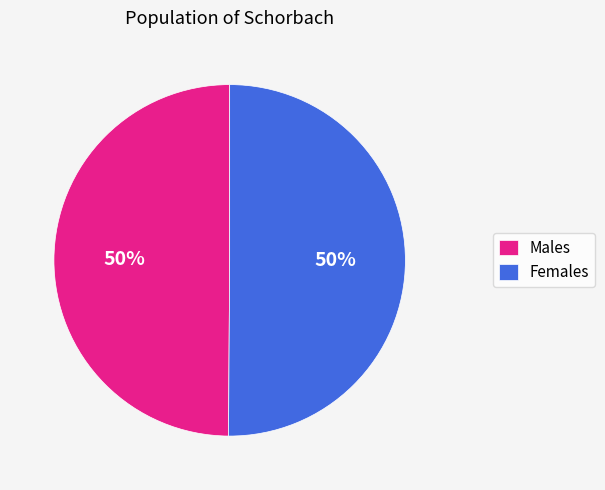

Count the number of slices in the pie.

2